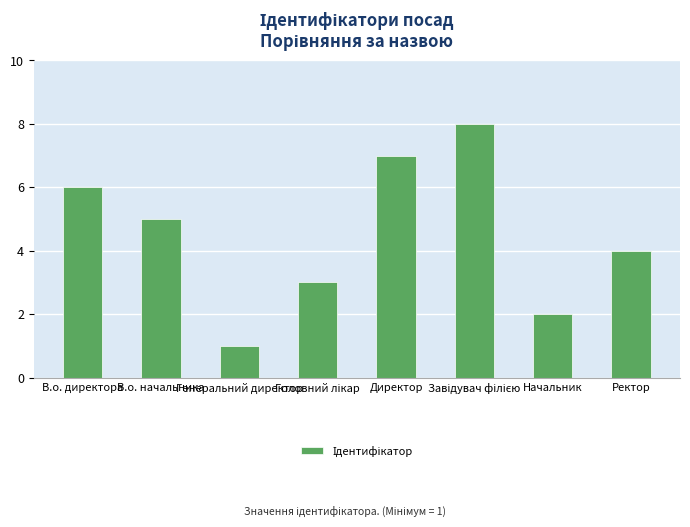

How many values are below 5?

4